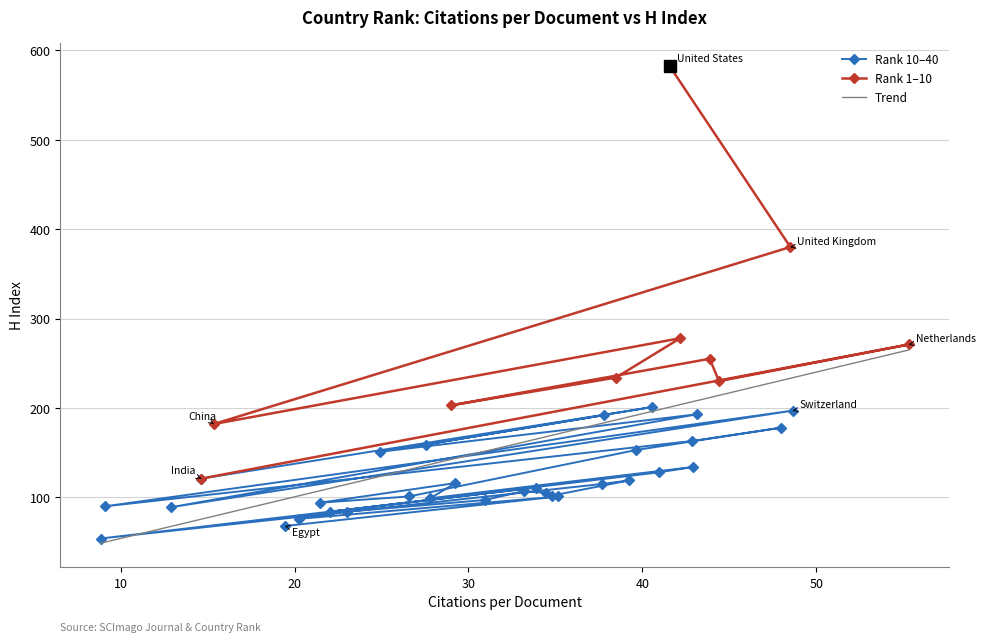

Reading left to right, what are all the values shown in this chart?

Citations per document: 41.6	48.5	15.3	42.2	38.5	29.0	43.9	44.4	55.3	14.6	40.6	27.5	37.8	24.9	43.2	12.9	48.6	9.1	42.8	48.0	39.6	26.6	21.4	29.2	27.8	42.9	41.0	22.1	33.9	8.8	37.7	39.2	34.8	34.4	33.2	30.9	23.0	20.3	35.2	19.4
H index: 582.0	380.0	182.0	278.0	234.0	203.0	255.0	230.0	271.0	121.0	201.0	159.0	192.0	151.0	193.0	89.0	197.0	90.0	163.0	178.0	153.0	101.0	94.0	116.0	99.0	134.0	128.0	84.0	111.0	54.0	115.0	119.0	102.0	105.0	107.0	97.0	84.0	76.0	101.0	68.0